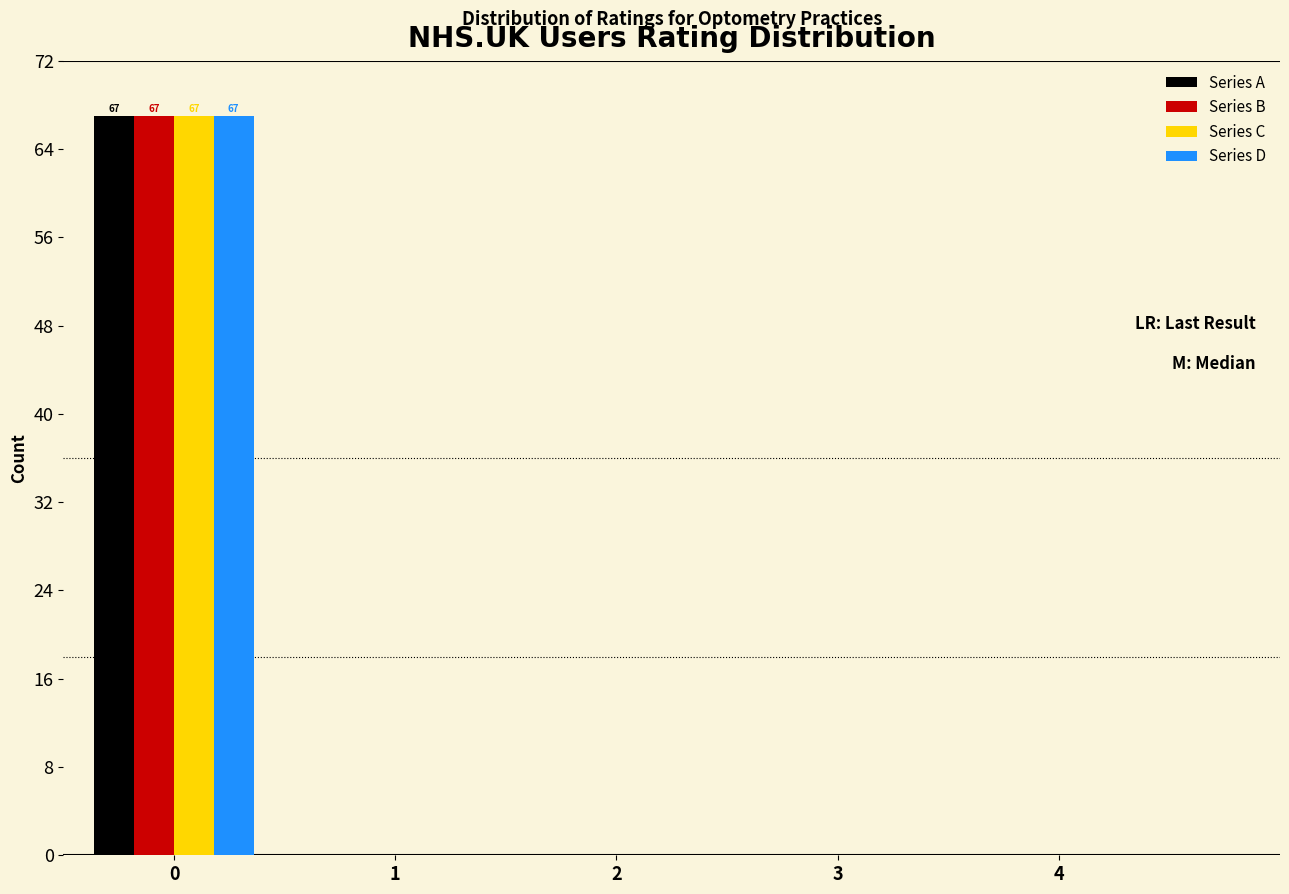

Reading left to right, list all the values displayed in this chart.

Series A: 0=67	1=0	2=0	3=0	4=0
Series B: 0=67	1=0	2=0	3=0	4=0
Series C: 0=67	1=0	2=0	3=0	4=0
Series D: 0=67	1=0	2=0	3=0	4=0